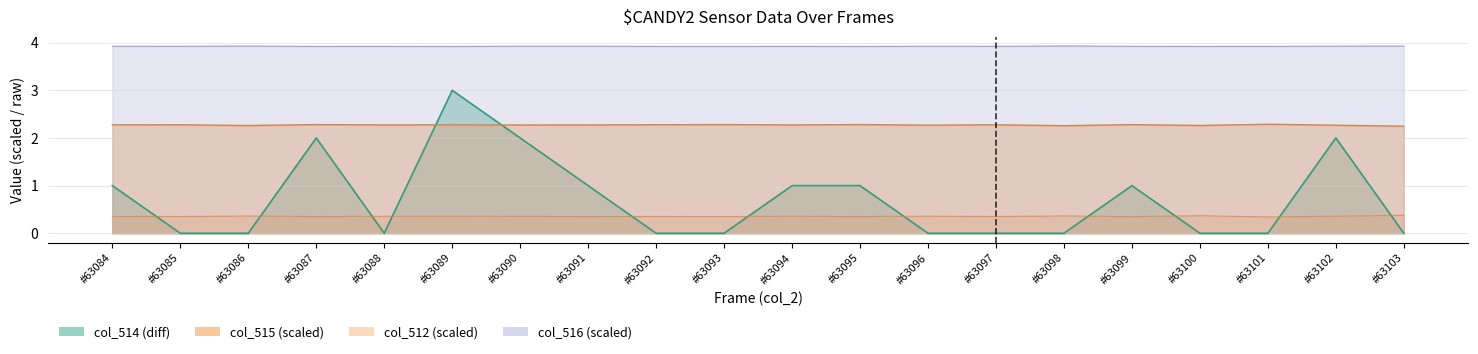

Is the value of col_512 at #63101 greater than the value of col_515 at #63098?

No